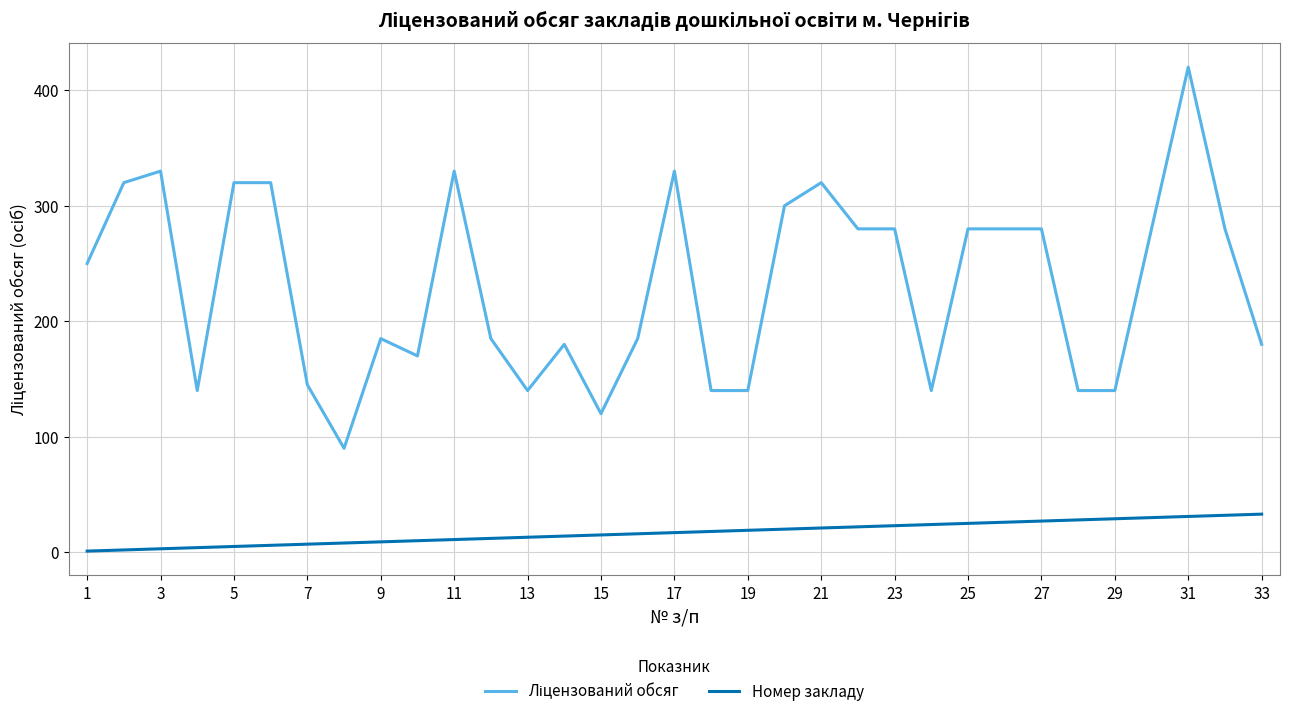

What is the greatest value displayed?

420